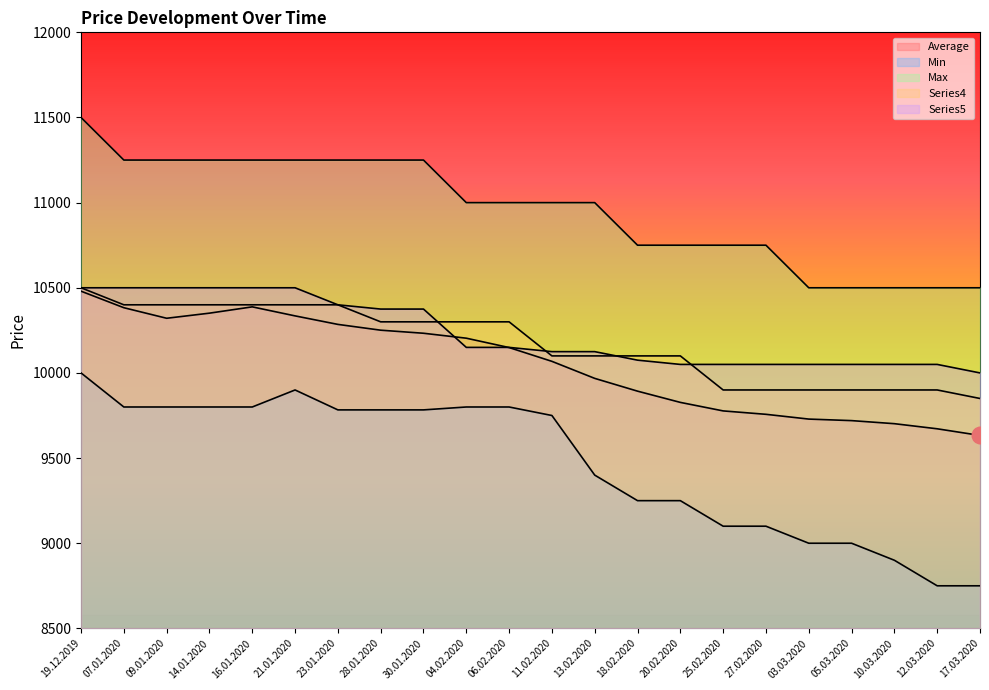

Where does the Average series first go above 10149?

19.12.2019